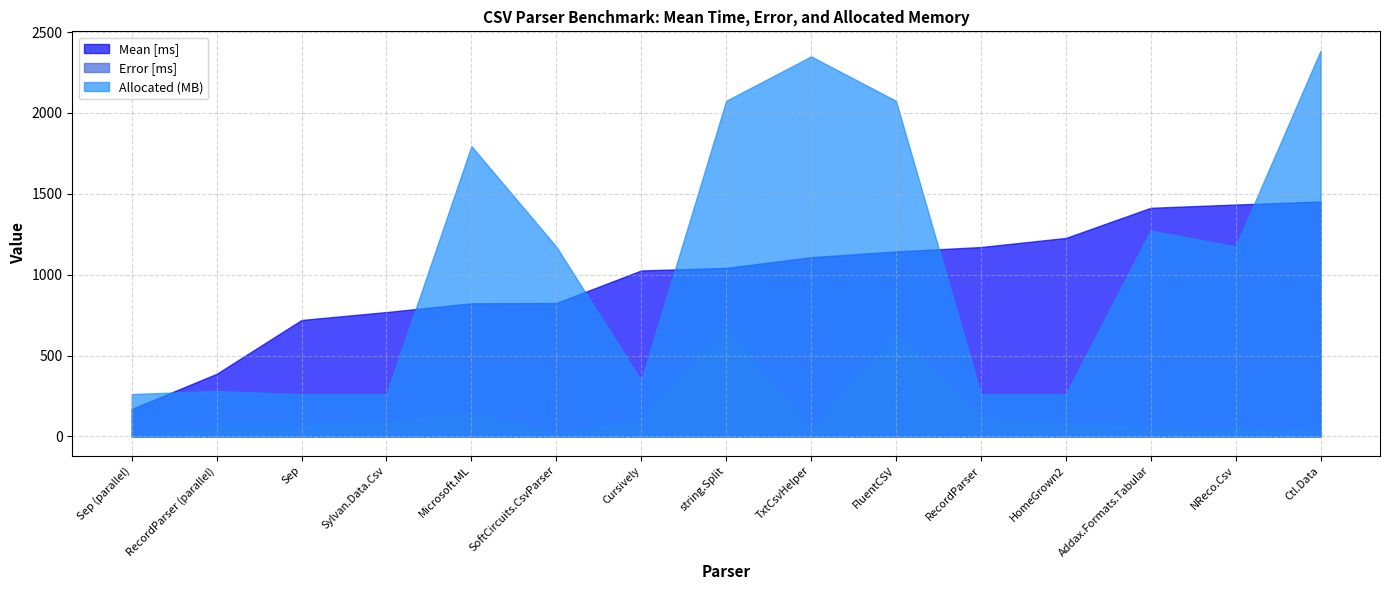

What is the smallest value displayed?

8.9